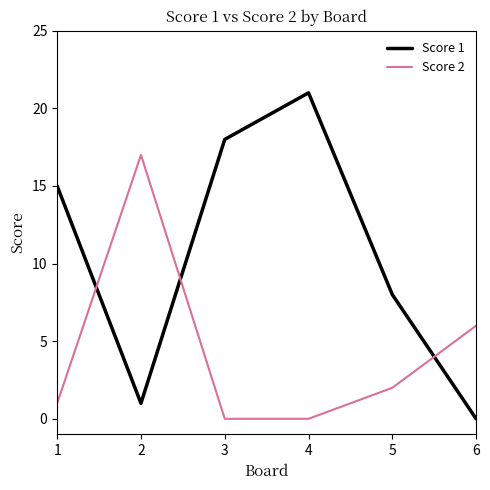

Where do Score 1 and Score 2 first cross each other?

1 and 2